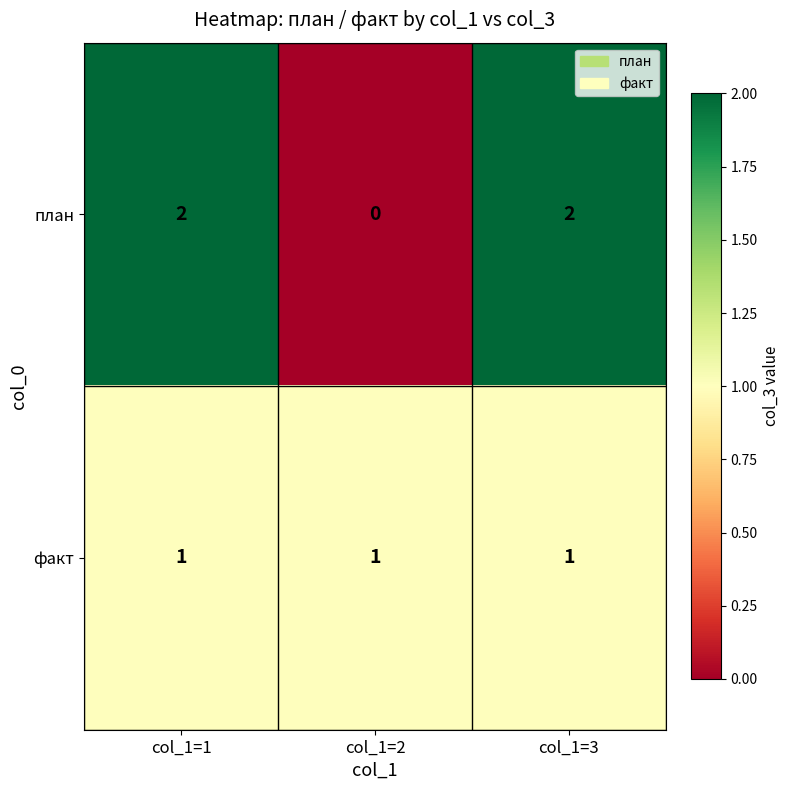

Rank the series at col_1=2 from highest to lowest value.

факт, план